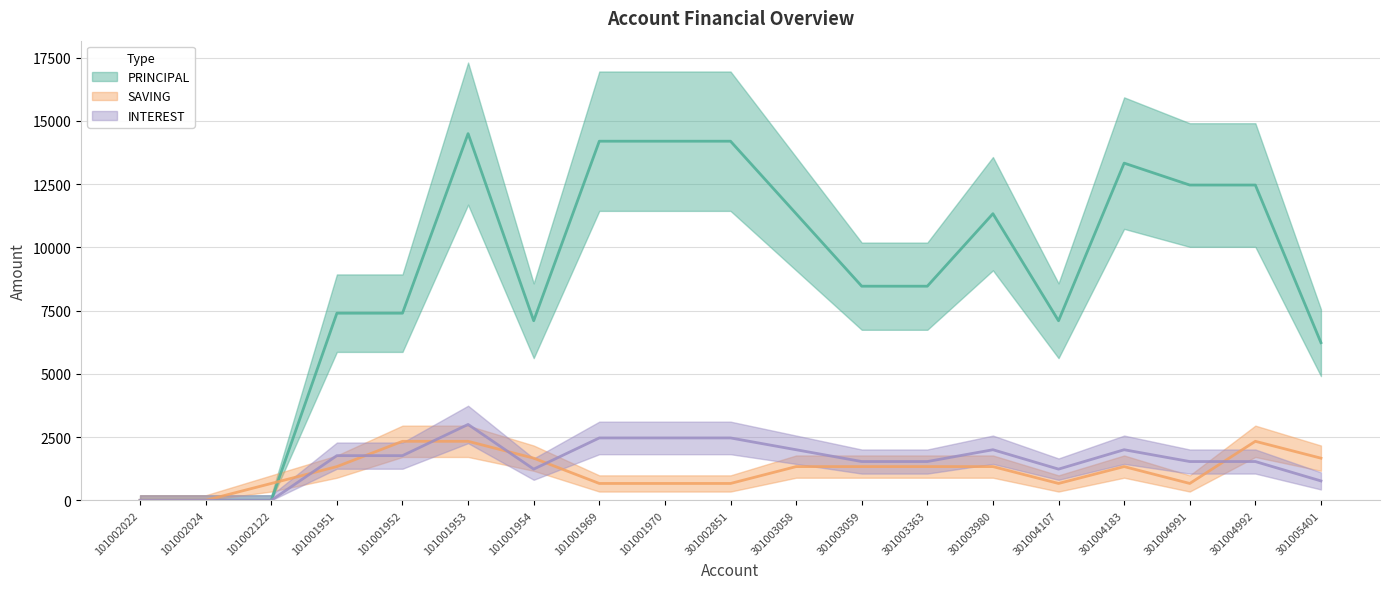

What is the label of the 14th point from the left?

301003980